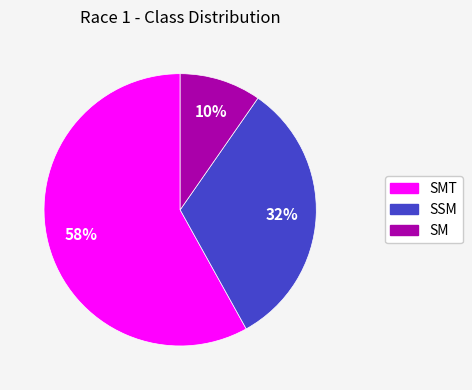

How many segments does this pie chart have?

3